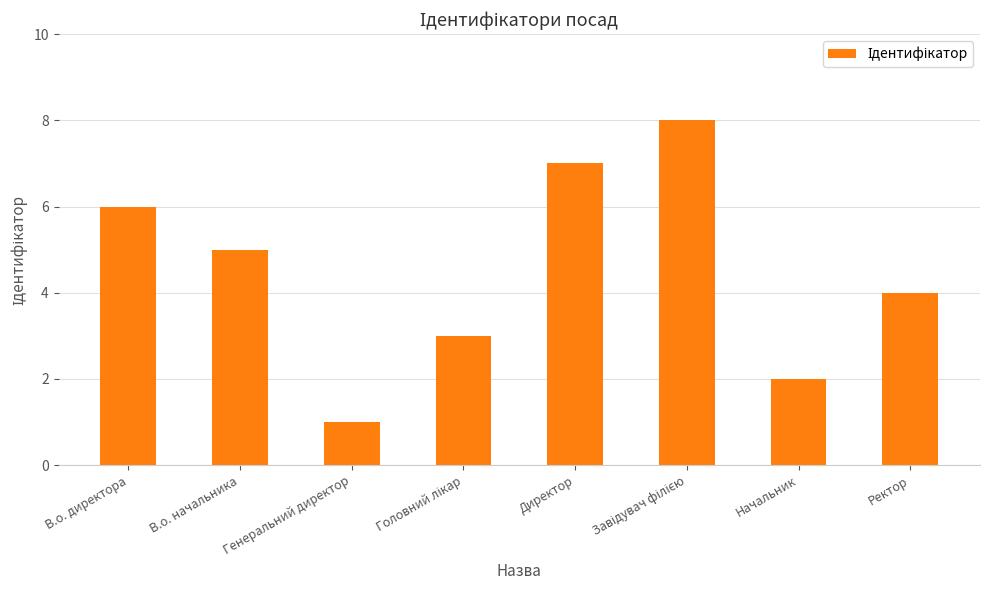

The chart shows a value of 7 at Директор. True or false?

True